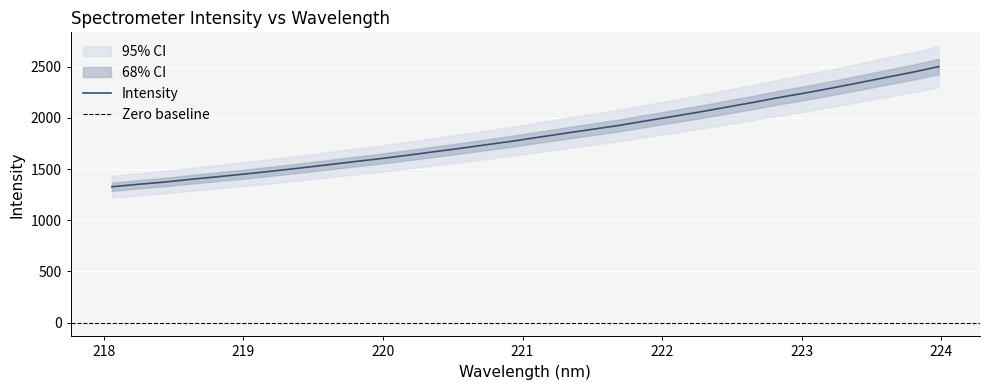

What is the difference between the maximum and second lowest values?

1149.7